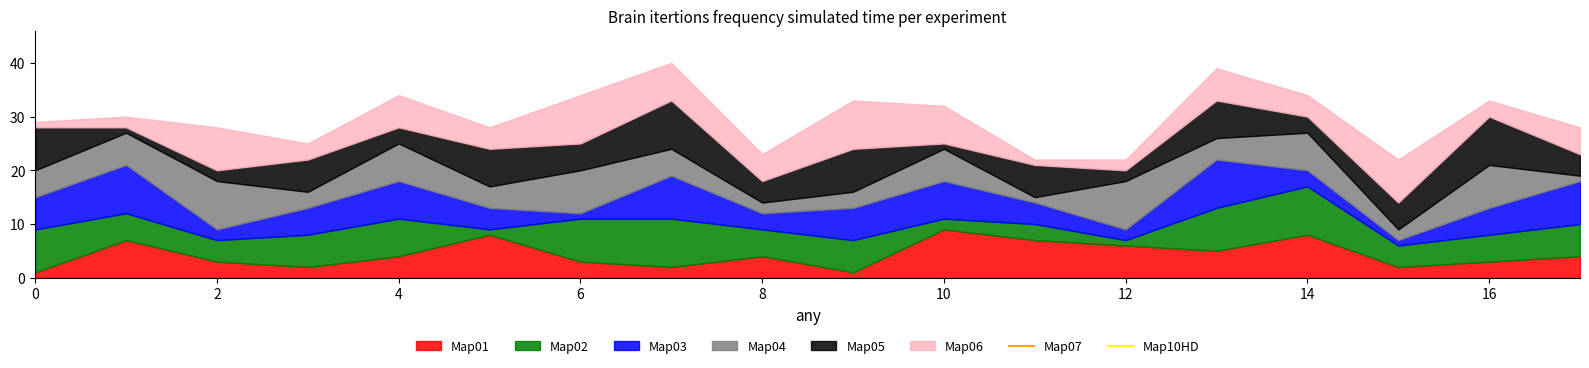

Does the chart have visible grid lines?

No